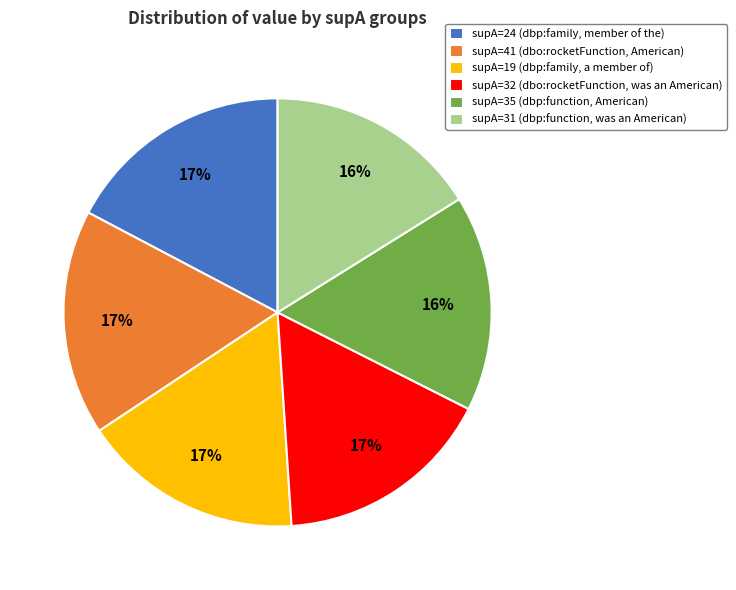

Count the number of slices in the pie.

6